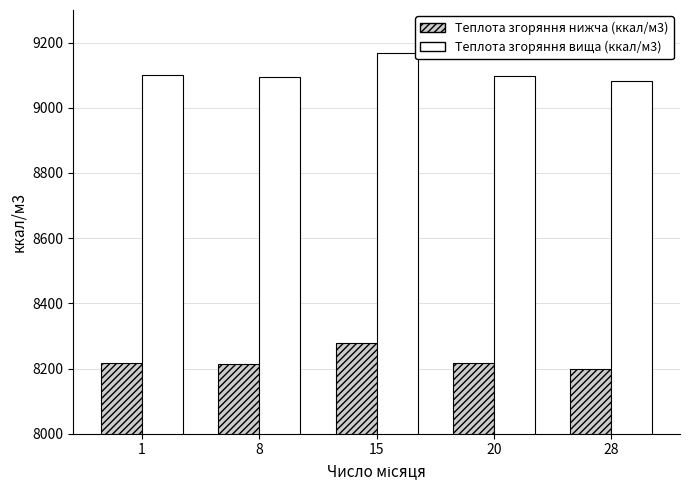

True or false: Теплота згоряння нижча (ккал/м3) has a value of 2059.2 at 20.

False